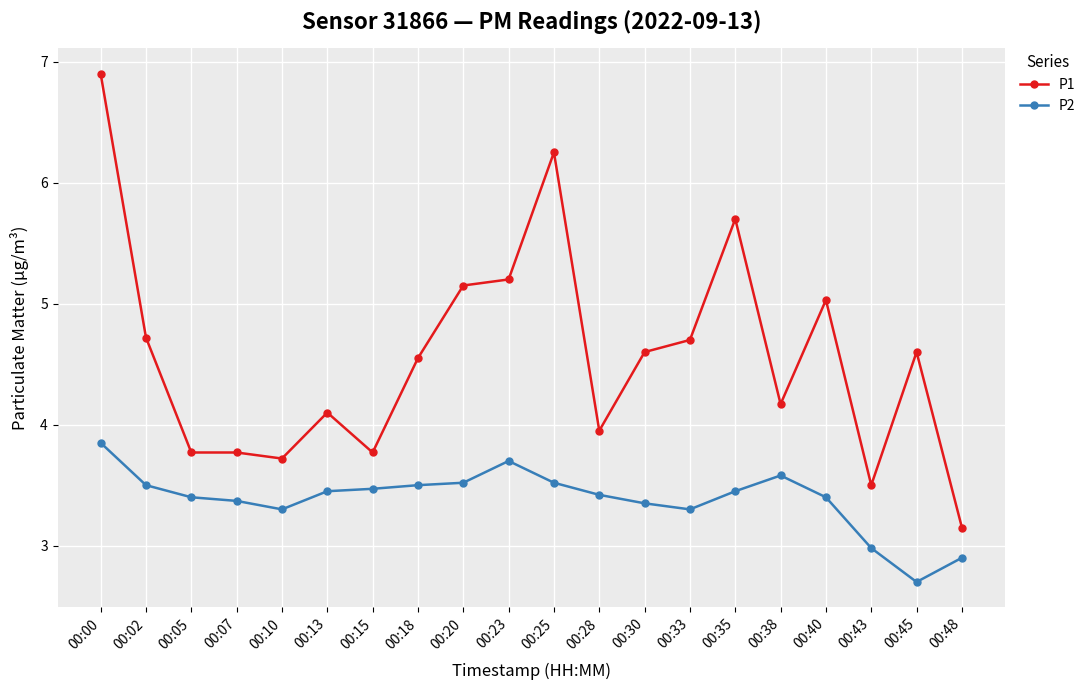

Is the value of P2 at 00:10 greater than the value of P1 at 00:05?

No